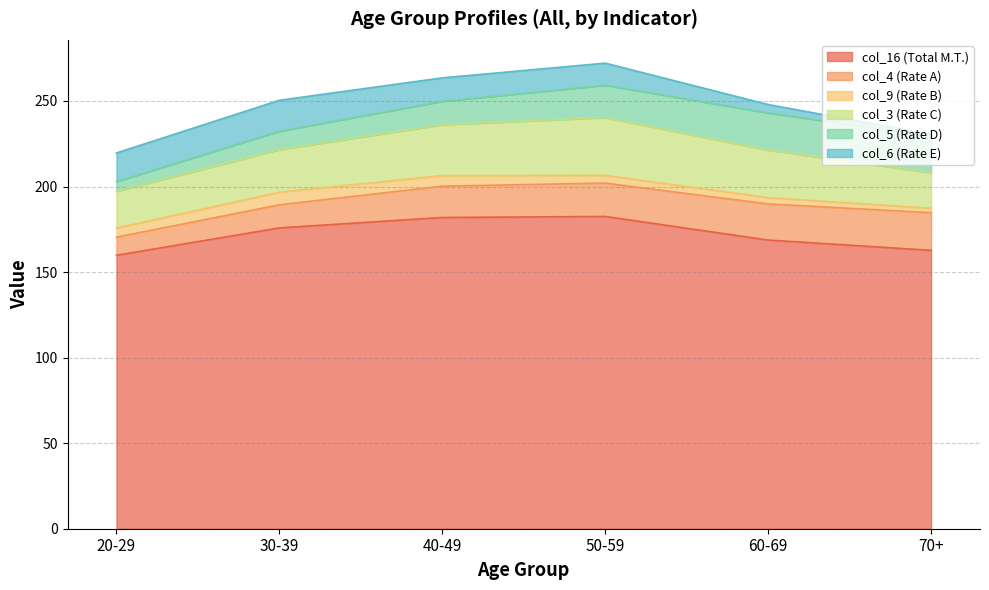

Reading right to left, transcribe all the data shown in this chart.

col_16 (Total M.T.): 70+=162.7	60-69=168.7	50-59=182.5	40-49=181.9	30-39=175.8	20-29=159.8
col_4 (Rate A): 70+=22.0	60-69=21.1	50-59=19.5	40-49=18.3	30-39=13.5	20-29=10.6
col_9 (Rate B): 70+=2.6	60-69=3.7	50-59=4.5	40-49=6.2	30-39=7.4	20-29=5.3
col_3 (Rate C): 70+=20.8	60-69=27.8	50-59=33.8	40-49=29.7	30-39=24.9	20-29=21.5
col_5 (Rate D): 70+=21.4	60-69=21.7	50-59=18.9	40-49=13.7	30-39=10.7	20-29=5.7
col_6 (Rate E): 70+=1.0	60-69=4.9	50-59=12.9	40-49=13.7	30-39=18.1	20-29=16.7